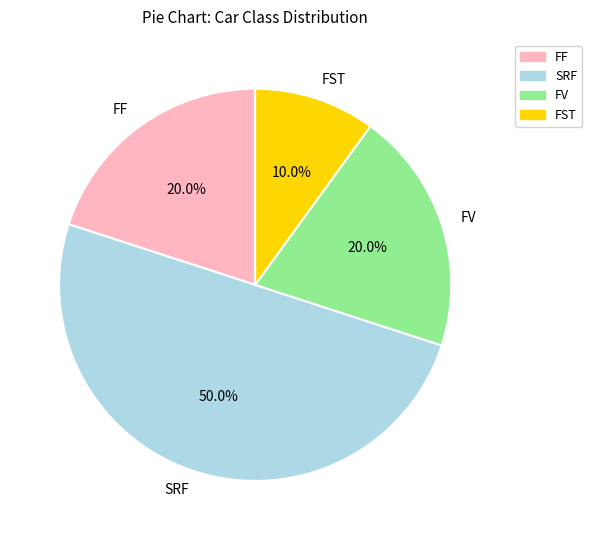

To the nearest percent, what is the difference between the largest and smallest slice percentages?

40%